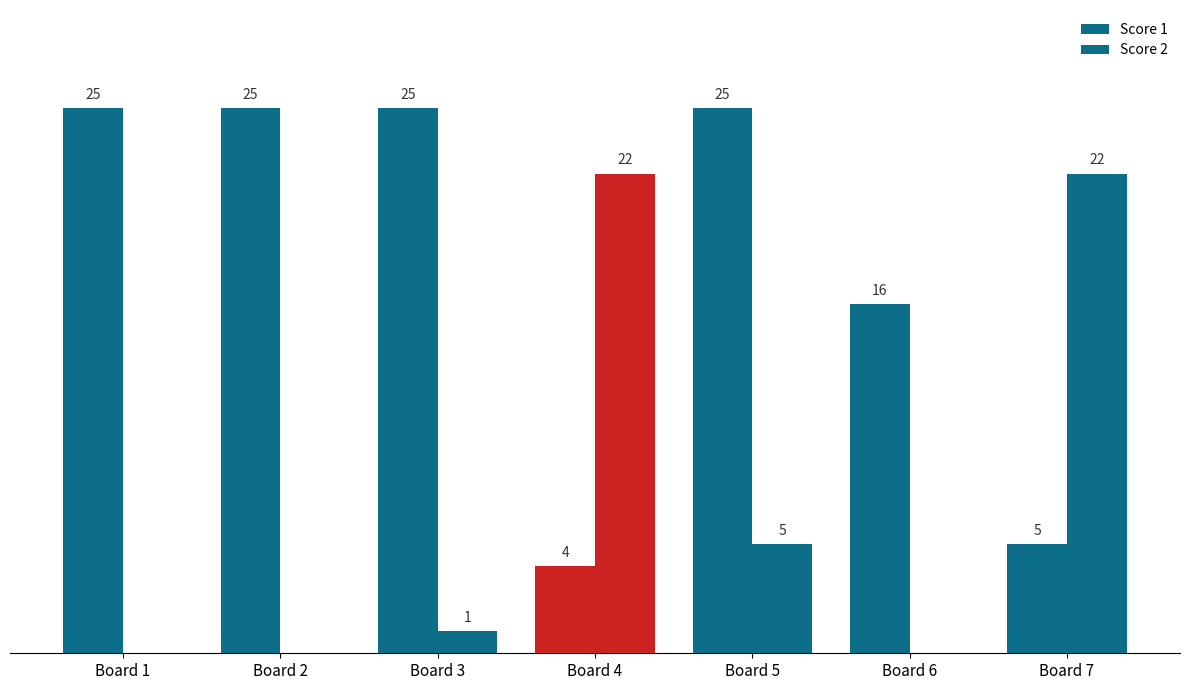

What is the value of the Score 1 bar at the 3rd from the left?

25